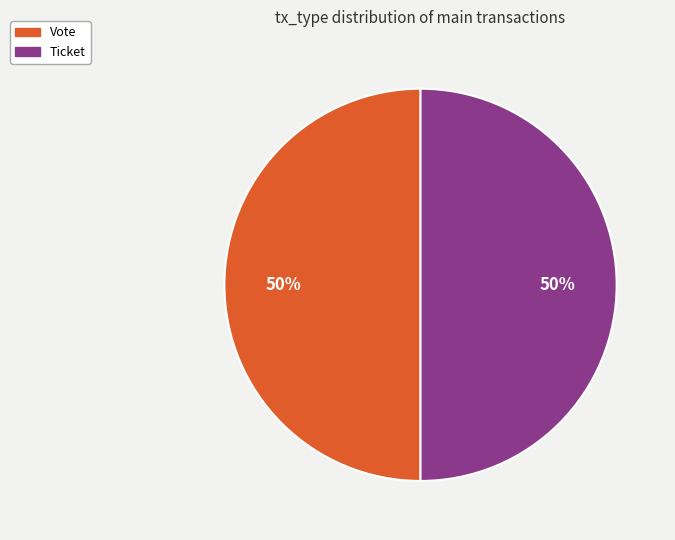

Do Ticket and Vote together represent more than half of the pie?

Yes